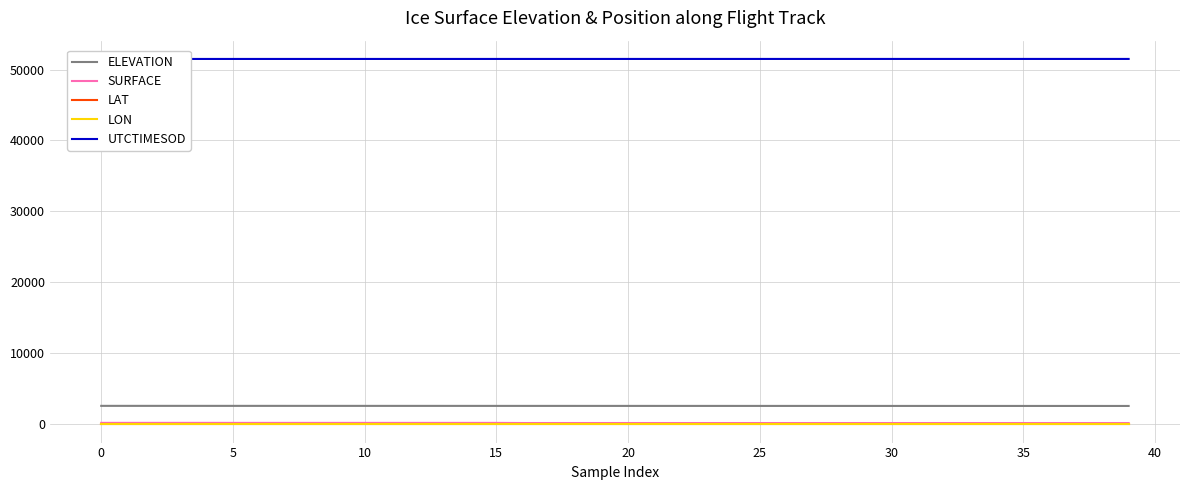

What is the total value across all series at 30?

54260.1